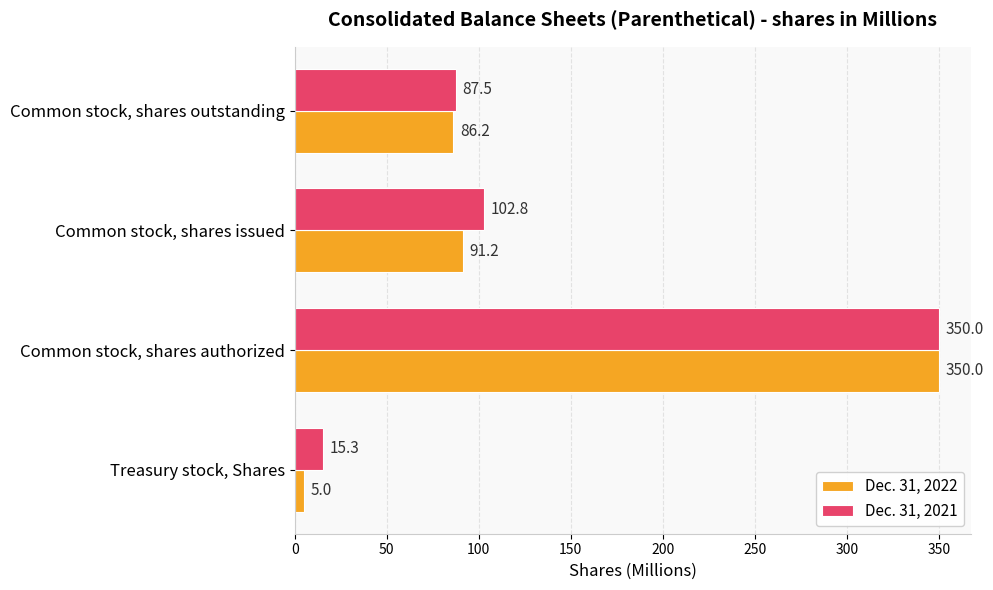

Read the Dec. 31, 2022 value at Treasury stock, Shares.

5.0